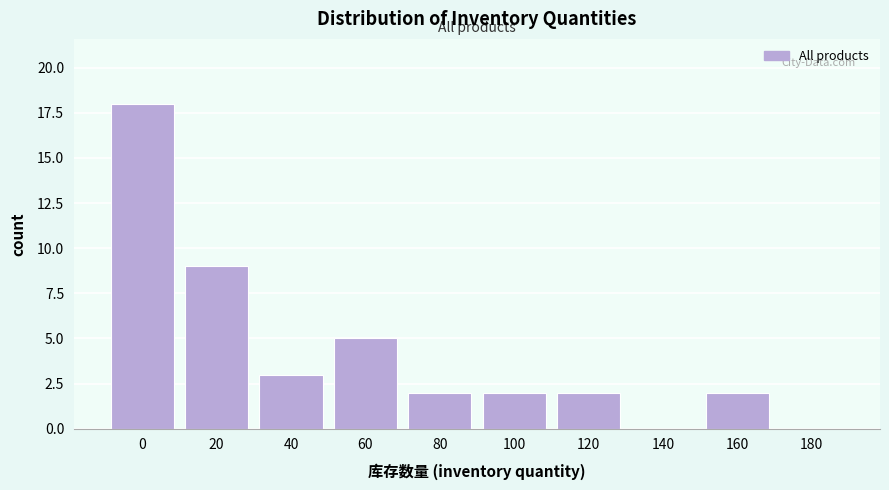

Reading left to right, transcribe all the data shown in this chart.

0=18	20=9	40=3	60=5	80=2	100=2	120=2	140=0	160=2	180=0